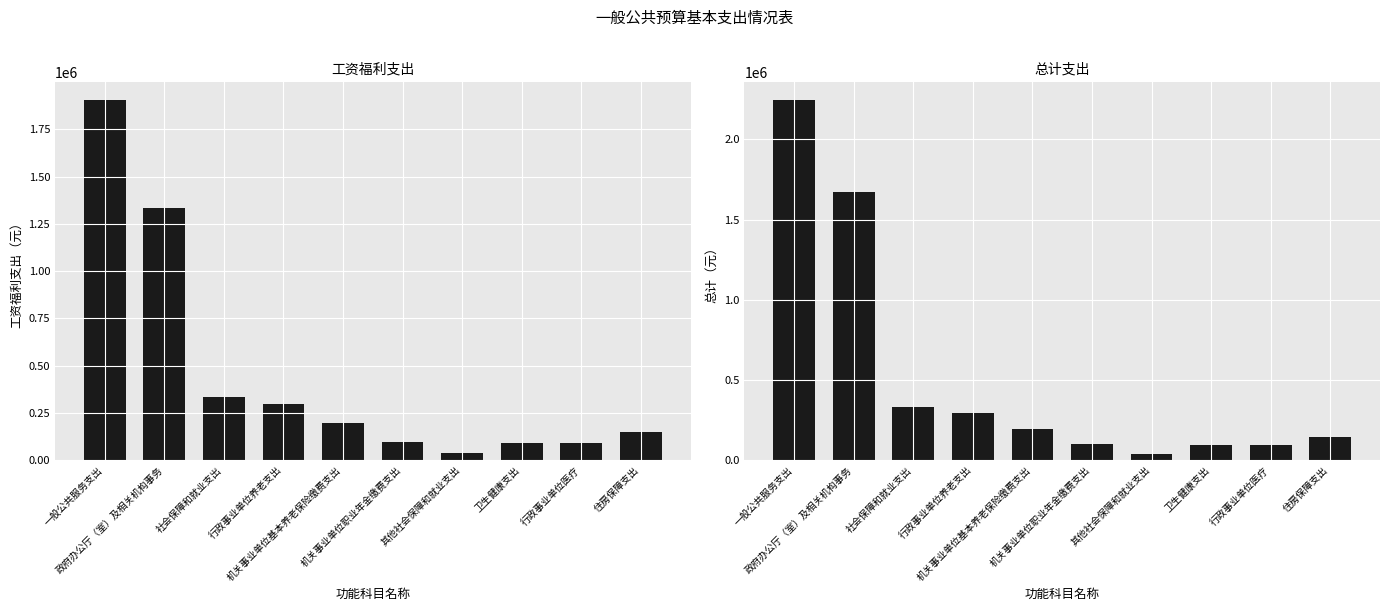

Are the bars horizontal?

No